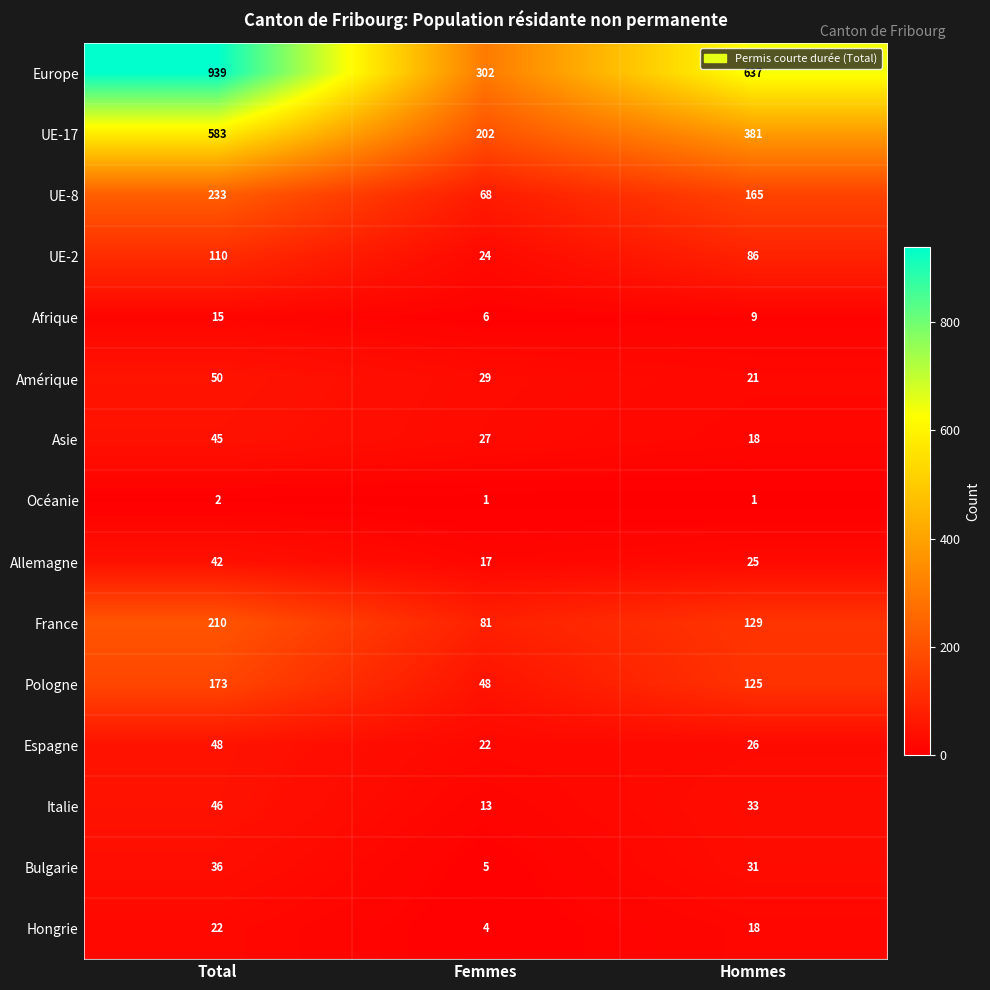

What is the maximum value shown in the chart?

939